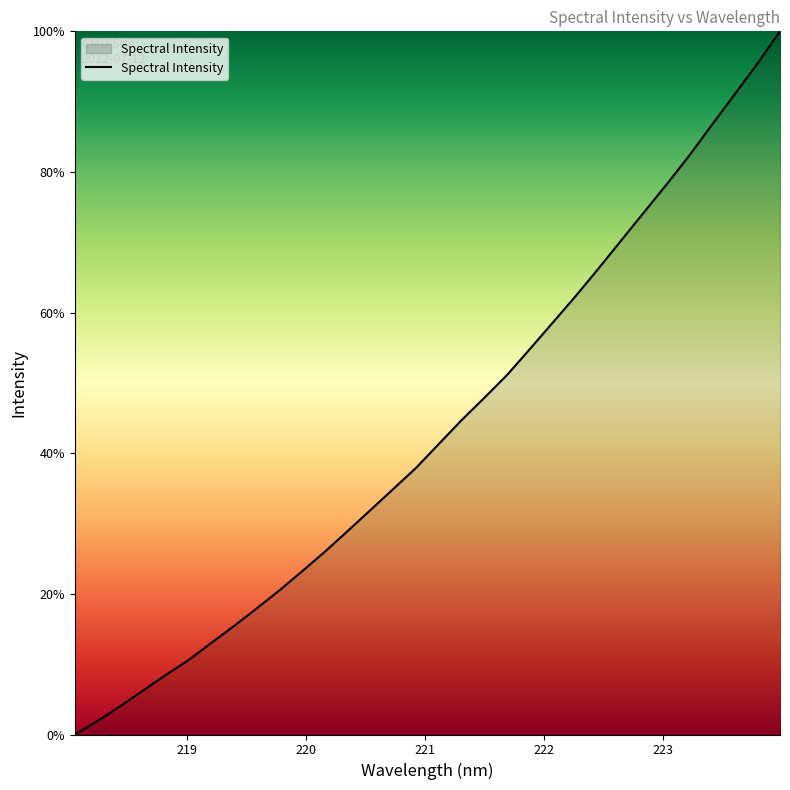

What is the difference between the maximum and minimum values?

100.0